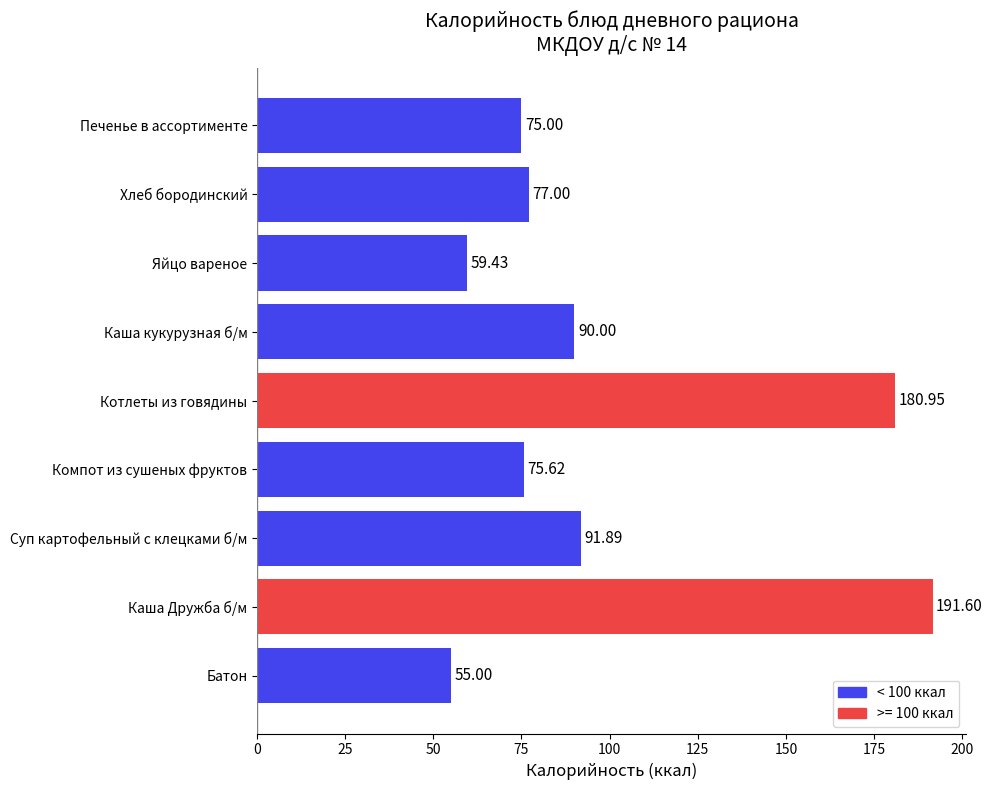

Which has a higher value, Котлеты из говядины or Яйцо вареное?

Котлеты из говядины